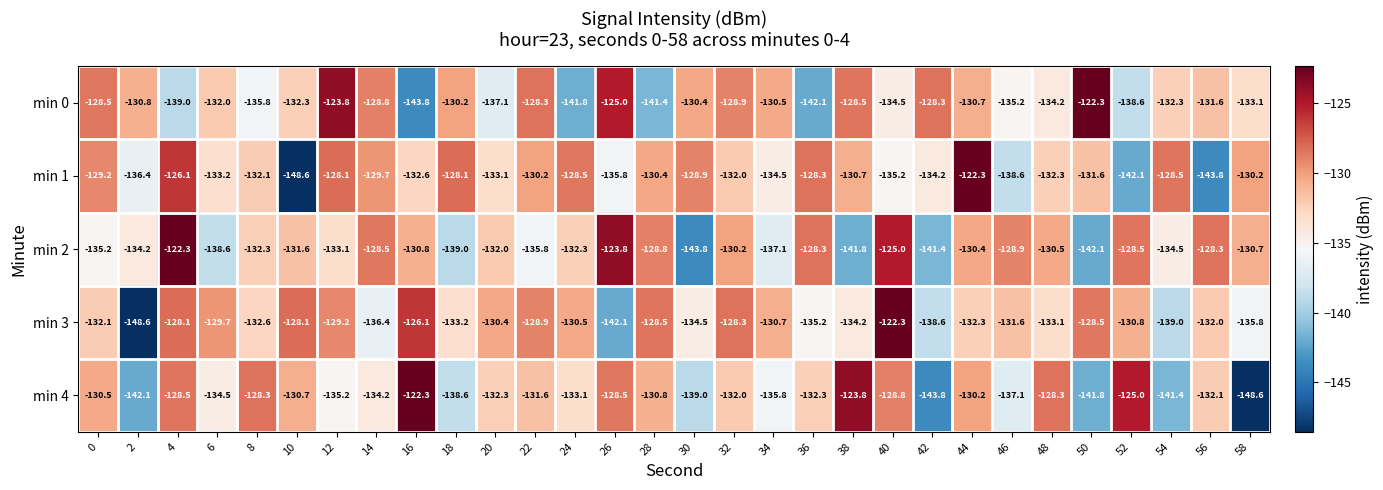

Which series changed the most between 14 and 54?

min 4